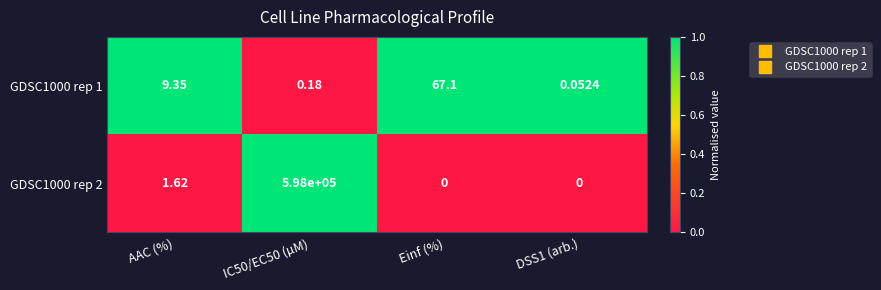

Which series has the largest range (max minus min)?

GDSC1000 rep 2